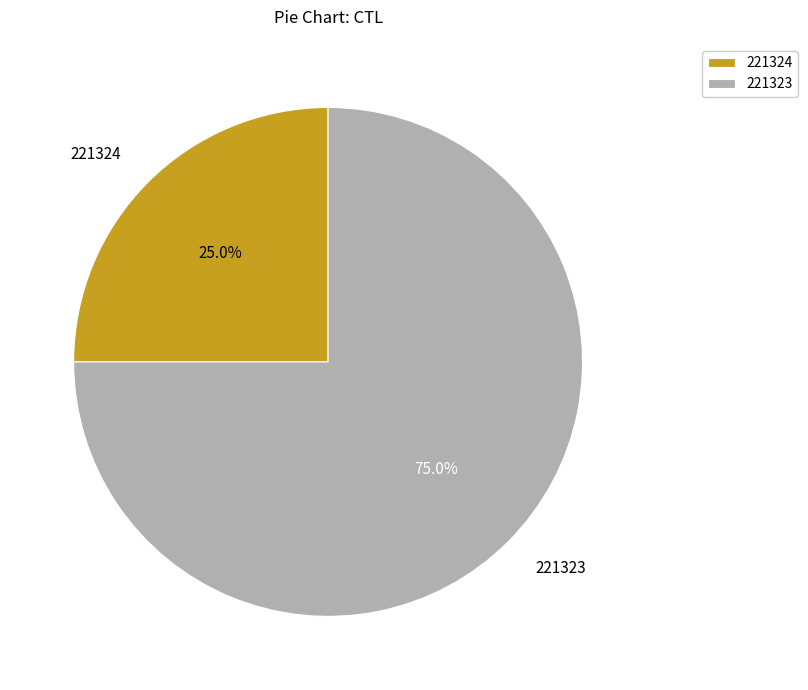

What is the largest slice in the pie chart?

221323